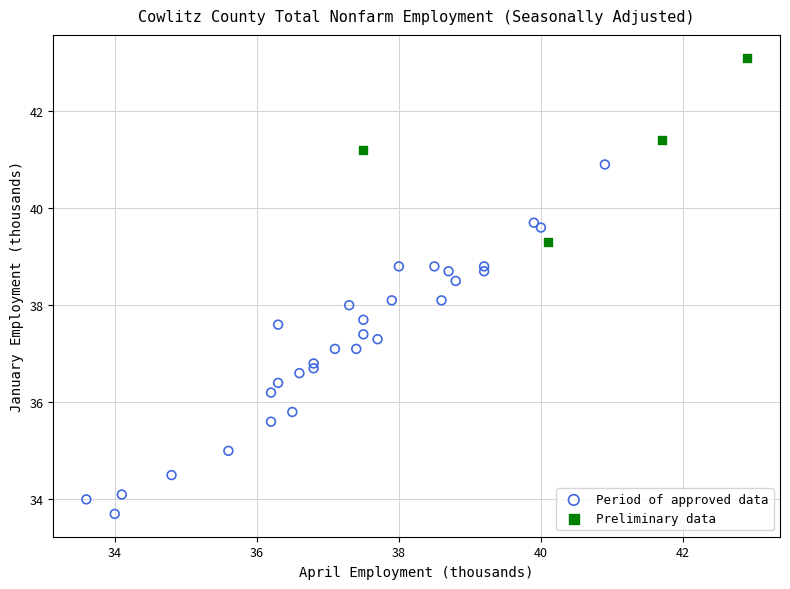

Which series contains the highest Y value?

Preliminary data